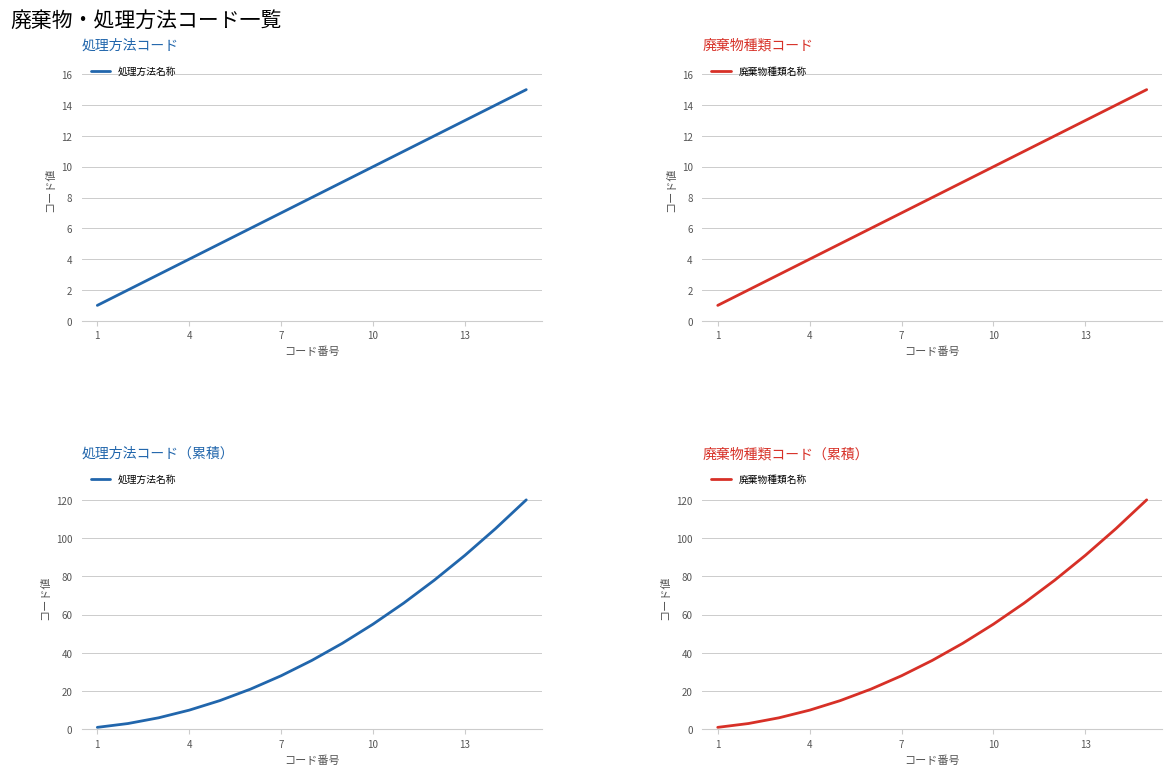

How many values in the 廃棄物種類名称 series exceed 36?

7